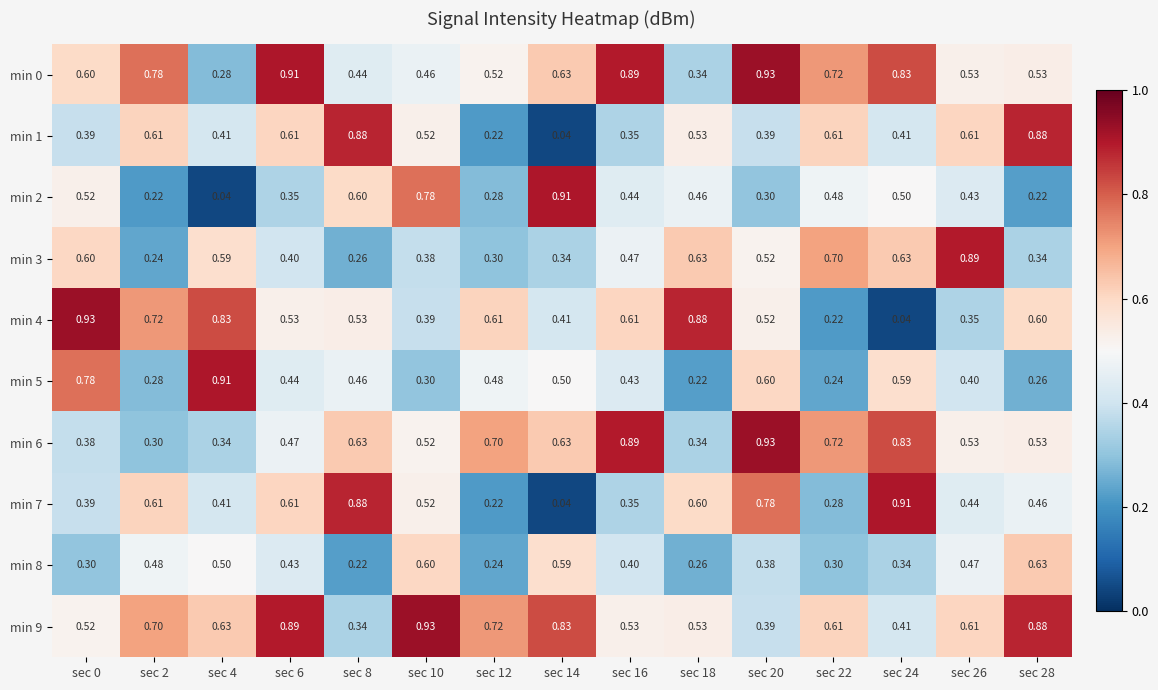

Reading right to left, list all the values displayed in this chart.

min 0: sec 28=0.5	sec 26=0.5	sec 24=0.8	sec 22=0.7	sec 20=0.9	sec 18=0.3	sec 16=0.9	sec 14=0.6	sec 12=0.5	sec 10=0.5	sec 8=0.4	sec 6=0.9	sec 4=0.3	sec 2=0.8	sec 0=0.6
min 1: sec 28=0.9	sec 26=0.6	sec 24=0.4	sec 22=0.6	sec 20=0.4	sec 18=0.5	sec 16=0.3	sec 14=0.0	sec 12=0.2	sec 10=0.5	sec 8=0.9	sec 6=0.6	sec 4=0.4	sec 2=0.6	sec 0=0.4
min 2: sec 28=0.2	sec 26=0.4	sec 24=0.5	sec 22=0.5	sec 20=0.3	sec 18=0.5	sec 16=0.4	sec 14=0.9	sec 12=0.3	sec 10=0.8	sec 8=0.6	sec 6=0.3	sec 4=0.0	sec 2=0.2	sec 0=0.5
min 3: sec 28=0.3	sec 26=0.9	sec 24=0.6	sec 22=0.7	sec 20=0.5	sec 18=0.6	sec 16=0.5	sec 14=0.3	sec 12=0.3	sec 10=0.4	sec 8=0.3	sec 6=0.4	sec 4=0.6	sec 2=0.2	sec 0=0.6
min 4: sec 28=0.6	sec 26=0.3	sec 24=0.0	sec 22=0.2	sec 20=0.5	sec 18=0.9	sec 16=0.6	sec 14=0.4	sec 12=0.6	sec 10=0.4	sec 8=0.5	sec 6=0.5	sec 4=0.8	sec 2=0.7	sec 0=0.9
min 5: sec 28=0.3	sec 26=0.4	sec 24=0.6	sec 22=0.2	sec 20=0.6	sec 18=0.2	sec 16=0.4	sec 14=0.5	sec 12=0.5	sec 10=0.3	sec 8=0.5	sec 6=0.4	sec 4=0.9	sec 2=0.3	sec 0=0.8
min 6: sec 28=0.5	sec 26=0.5	sec 24=0.8	sec 22=0.7	sec 20=0.9	sec 18=0.3	sec 16=0.9	sec 14=0.6	sec 12=0.7	sec 10=0.5	sec 8=0.6	sec 6=0.5	sec 4=0.3	sec 2=0.3	sec 0=0.4
min 7: sec 28=0.5	sec 26=0.4	sec 24=0.9	sec 22=0.3	sec 20=0.8	sec 18=0.6	sec 16=0.3	sec 14=0.0	sec 12=0.2	sec 10=0.5	sec 8=0.9	sec 6=0.6	sec 4=0.4	sec 2=0.6	sec 0=0.4
min 8: sec 28=0.6	sec 26=0.5	sec 24=0.3	sec 22=0.3	sec 20=0.4	sec 18=0.3	sec 16=0.4	sec 14=0.6	sec 12=0.2	sec 10=0.6	sec 8=0.2	sec 6=0.4	sec 4=0.5	sec 2=0.5	sec 0=0.3
min 9: sec 28=0.9	sec 26=0.6	sec 24=0.4	sec 22=0.6	sec 20=0.4	sec 18=0.5	sec 16=0.5	sec 14=0.8	sec 12=0.7	sec 10=0.9	sec 8=0.3	sec 6=0.9	sec 4=0.6	sec 2=0.7	sec 0=0.5